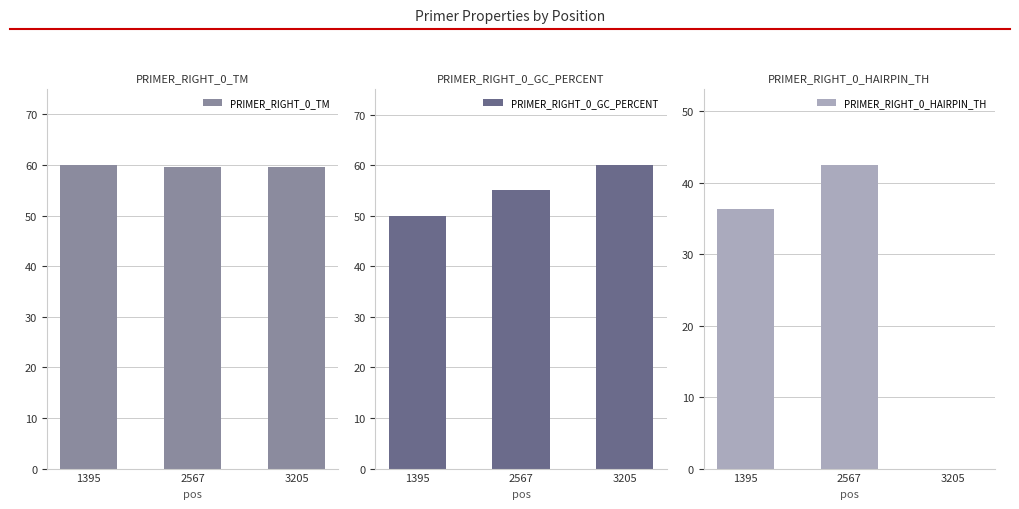

How many bars are there in each group?

3